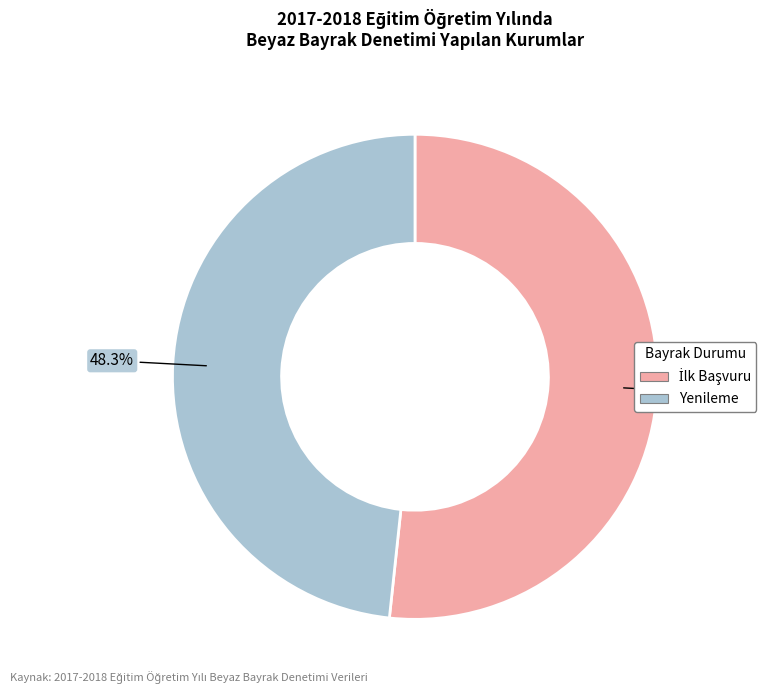

To the nearest percent, what portion does Yenileme represent?

48%